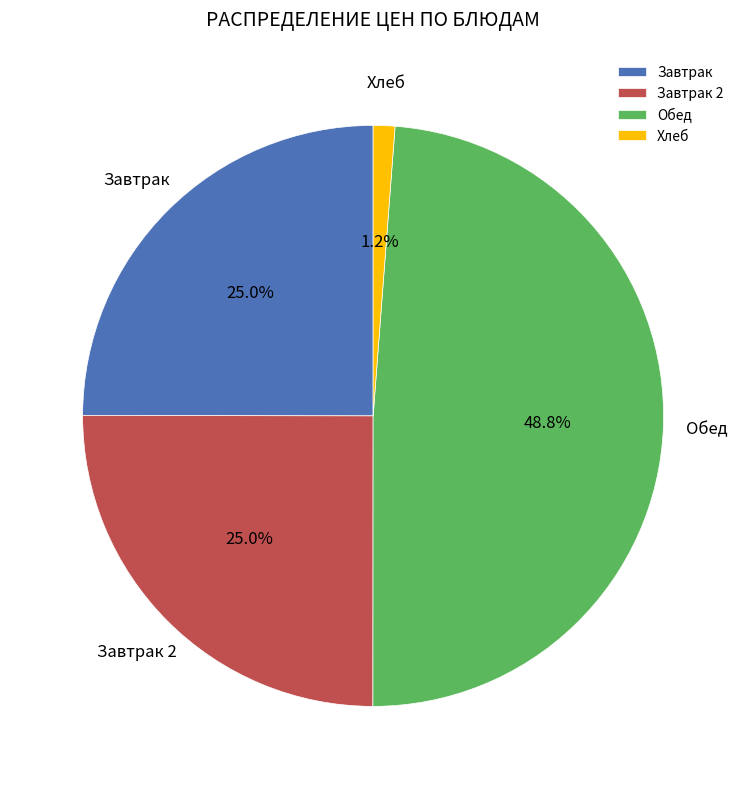

Does any single category account for the majority?

No